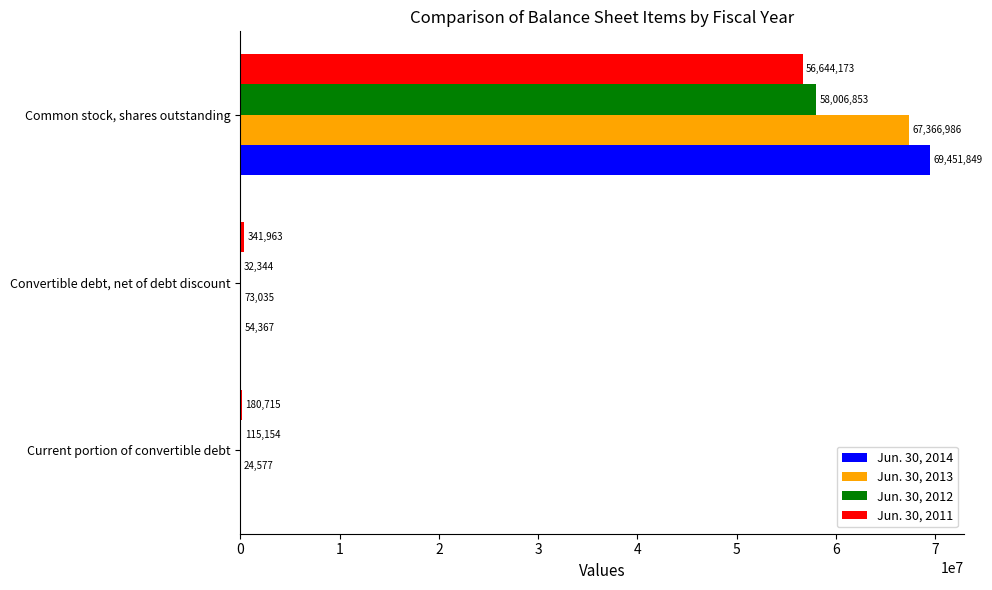

The value of Jun. 30, 2013 at Current portion of convertible debt is 24577. True or false?

True